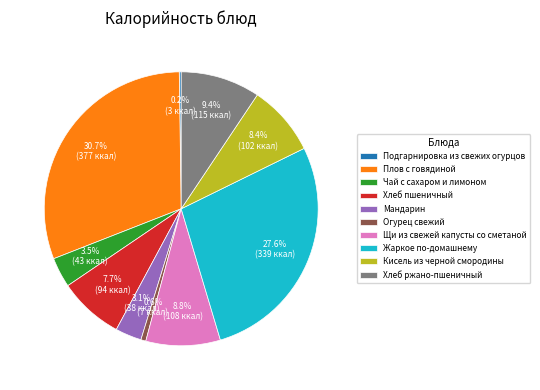

To the nearest percent, what portion does Хлеб ржано-пшеничный represent?

9%